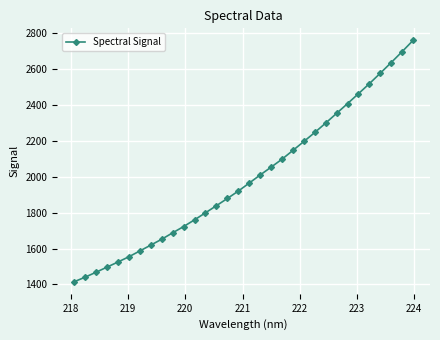

What is the difference between the maximum and second lowest values?

1318.2